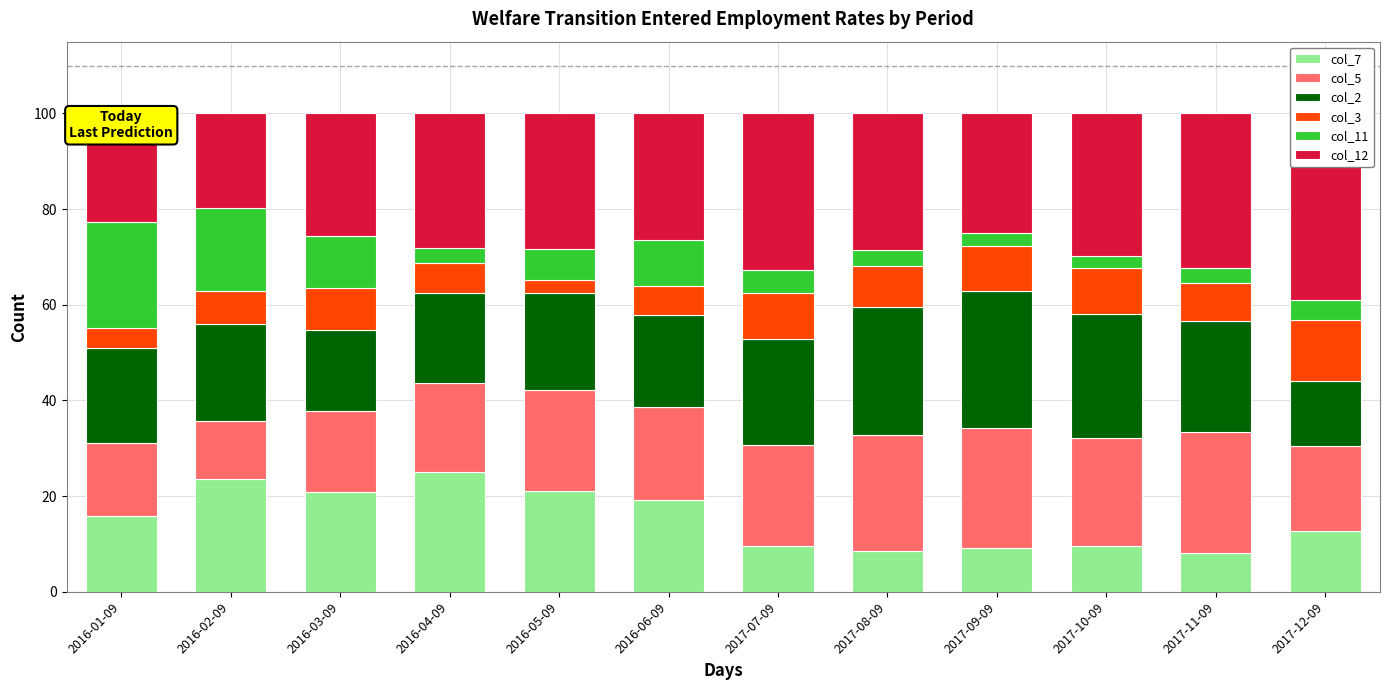

Reading left to right, list all the values displayed in this chart.

col_7: 2016-01-09=15.9	2016-02-09=23.5	2016-03-09=20.9	2016-04-09=25.0	2016-05-09=21.1	2016-06-09=19.3	2017-07-09=9.6	2017-08-09=8.6	2017-09-09=9.3	2017-10-09=9.7	2017-11-09=8.1	2017-12-09=12.7
col_5: 2016-01-09=15.2	2016-02-09=12.1	2016-03-09=16.9	2016-04-09=18.7	2016-05-09=21.1	2016-06-09=19.3	2017-07-09=21.2	2017-08-09=24.1	2017-09-09=25.0	2017-10-09=22.6	2017-11-09=25.3	2017-12-09=17.8
col_2: 2016-01-09=20.0	2016-02-09=20.5	2016-03-09=16.9	2016-04-09=18.8	2016-05-09=20.2	2016-06-09=19.3	2017-07-09=22.1	2017-08-09=26.7	2017-09-09=28.7	2017-10-09=25.8	2017-11-09=23.2	2017-12-09=13.6
col_3: 2016-01-09=4.1	2016-02-09=6.8	2016-03-09=8.8	2016-04-09=6.2	2016-05-09=2.8	2016-06-09=6.0	2017-07-09=9.6	2017-08-09=8.6	2017-09-09=9.3	2017-10-09=9.7	2017-11-09=8.1	2017-12-09=12.7
col_11: 2016-01-09=22.1	2016-02-09=17.4	2016-03-09=10.8	2016-04-09=3.1	2016-05-09=6.4	2016-06-09=9.6	2017-07-09=4.8	2017-08-09=3.4	2017-09-09=2.8	2017-10-09=2.4	2017-11-09=3.0	2017-12-09=4.2
col_12: 2016-01-09=22.8	2016-02-09=19.7	2016-03-09=25.7	2016-04-09=28.1	2016-05-09=28.4	2016-06-09=26.5	2017-07-09=32.7	2017-08-09=28.4	2017-09-09=25.0	2017-10-09=29.8	2017-11-09=32.3	2017-12-09=39.0